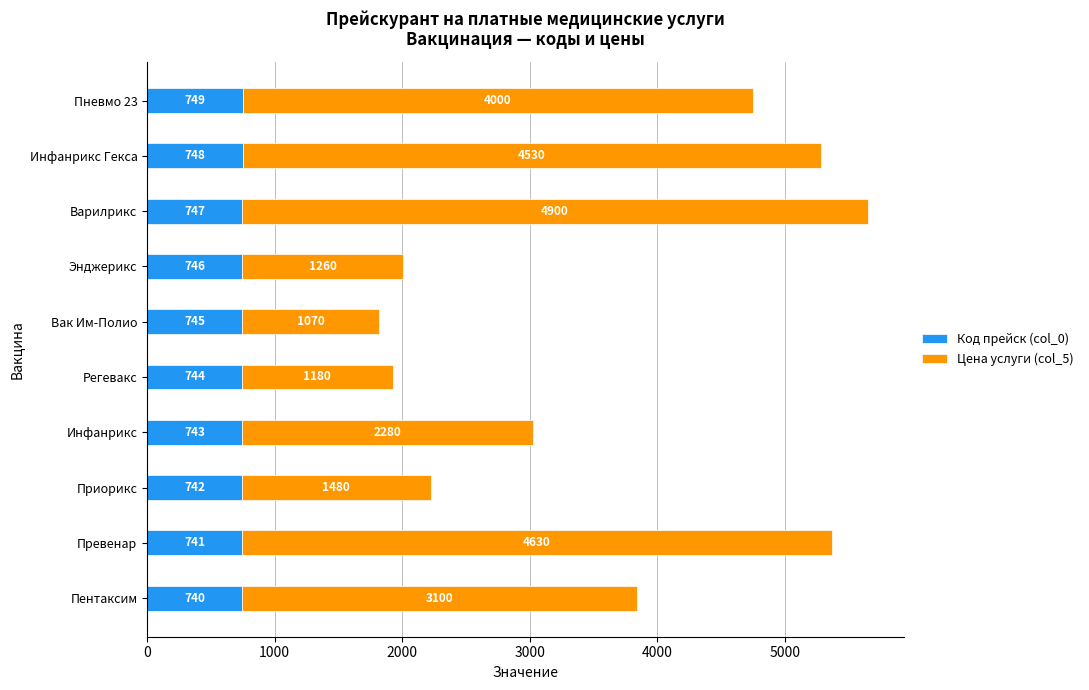

Is it true that Код прейск (col_0) equals 485 at Пневмо 23?

False